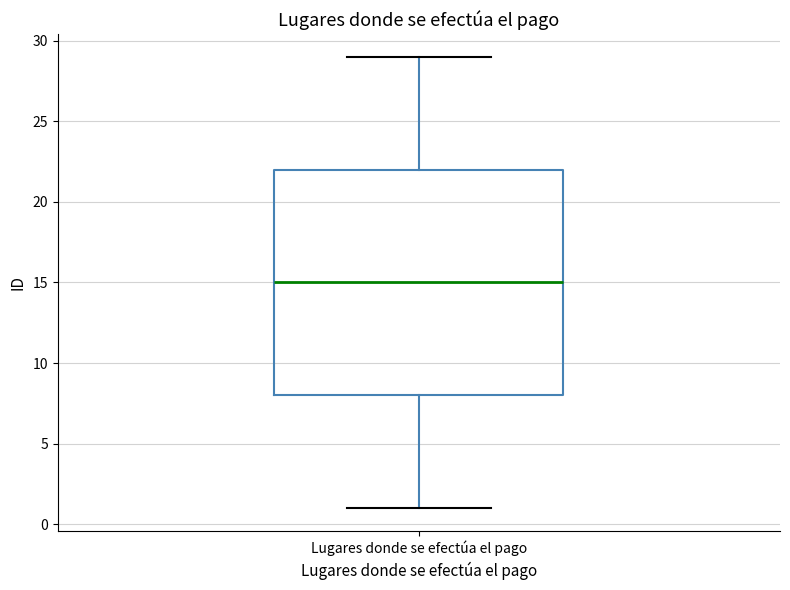

Transcribe this box plot: give where the median line is, the range the box spans, and where the two whiskers end, as read against the y-axis. The values are not printed on the chart, so give them approximately, as read against the axis.

median 15, box 8 to 22, whiskers 1 to 29